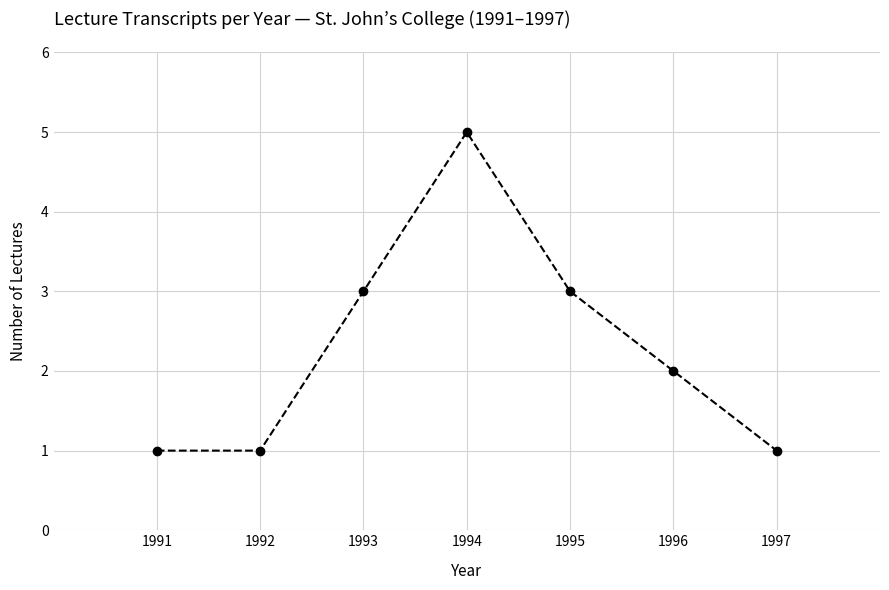

The value at 1992 is 1. True or false?

True